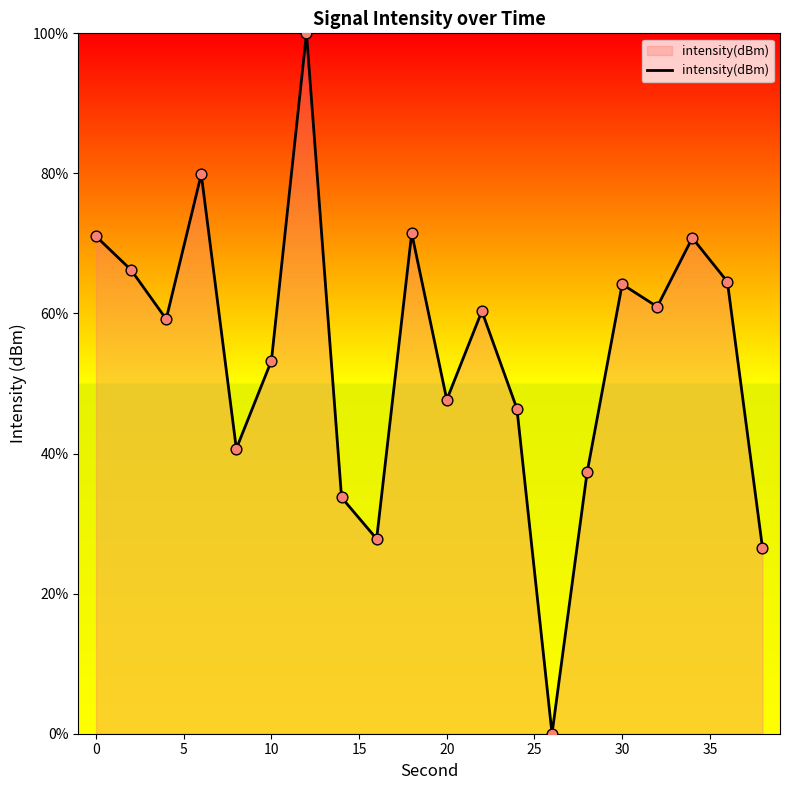

What is the difference between the maximum and minimum values?

100.0